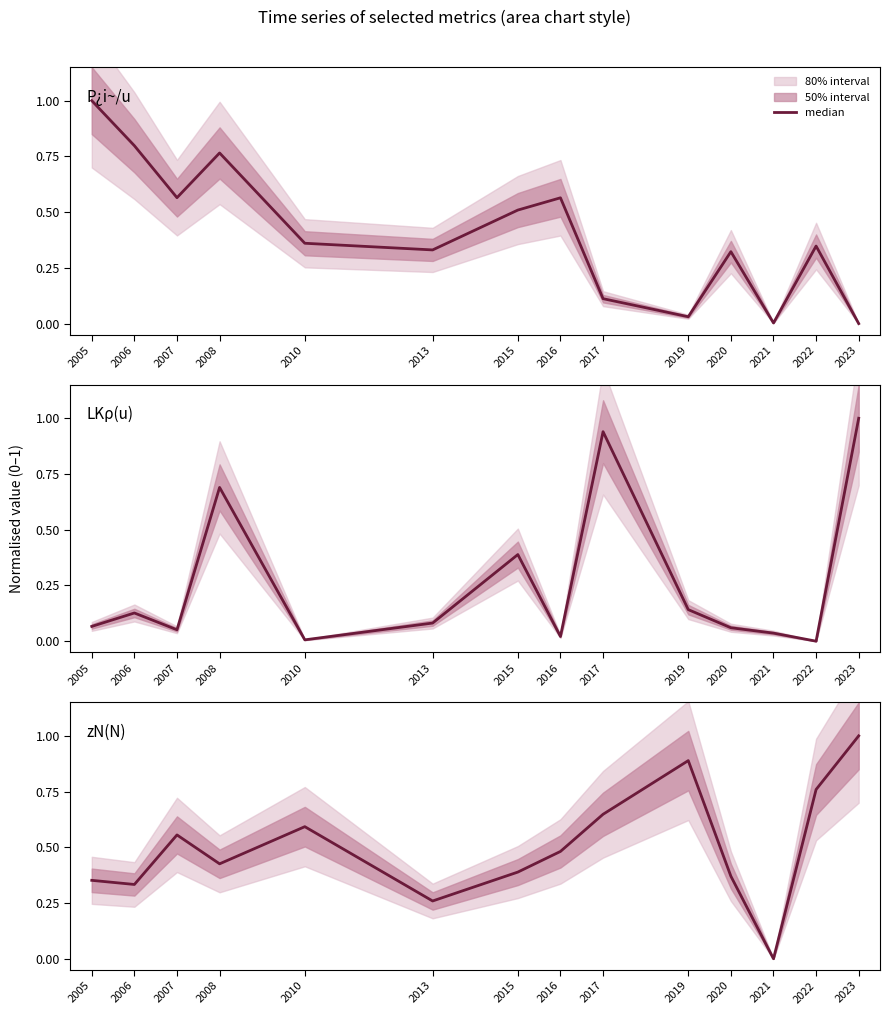

Rank the series by their average value, from highest to lowest.

zN_N, P_i_per_u, LKo_rho_u